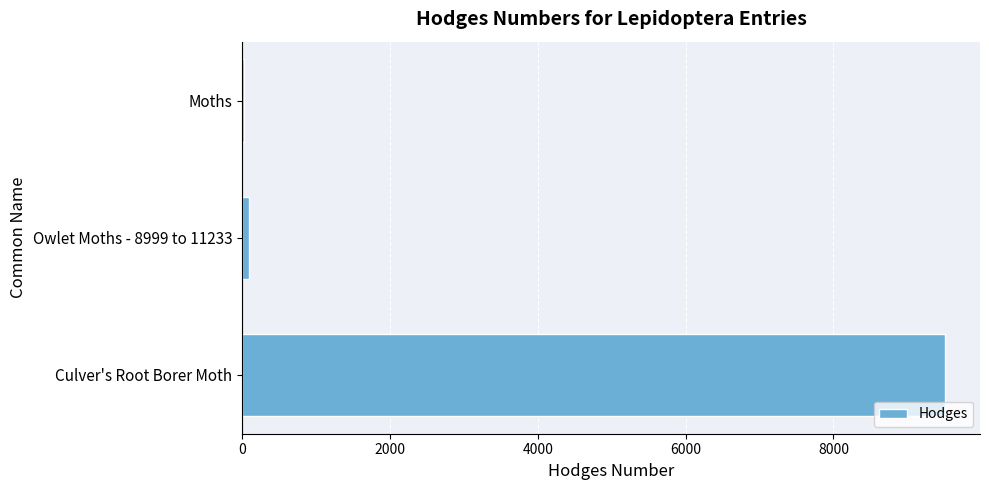

Between Culver's Root Borer Moth and Moths, which is larger?

Culver's Root Borer Moth